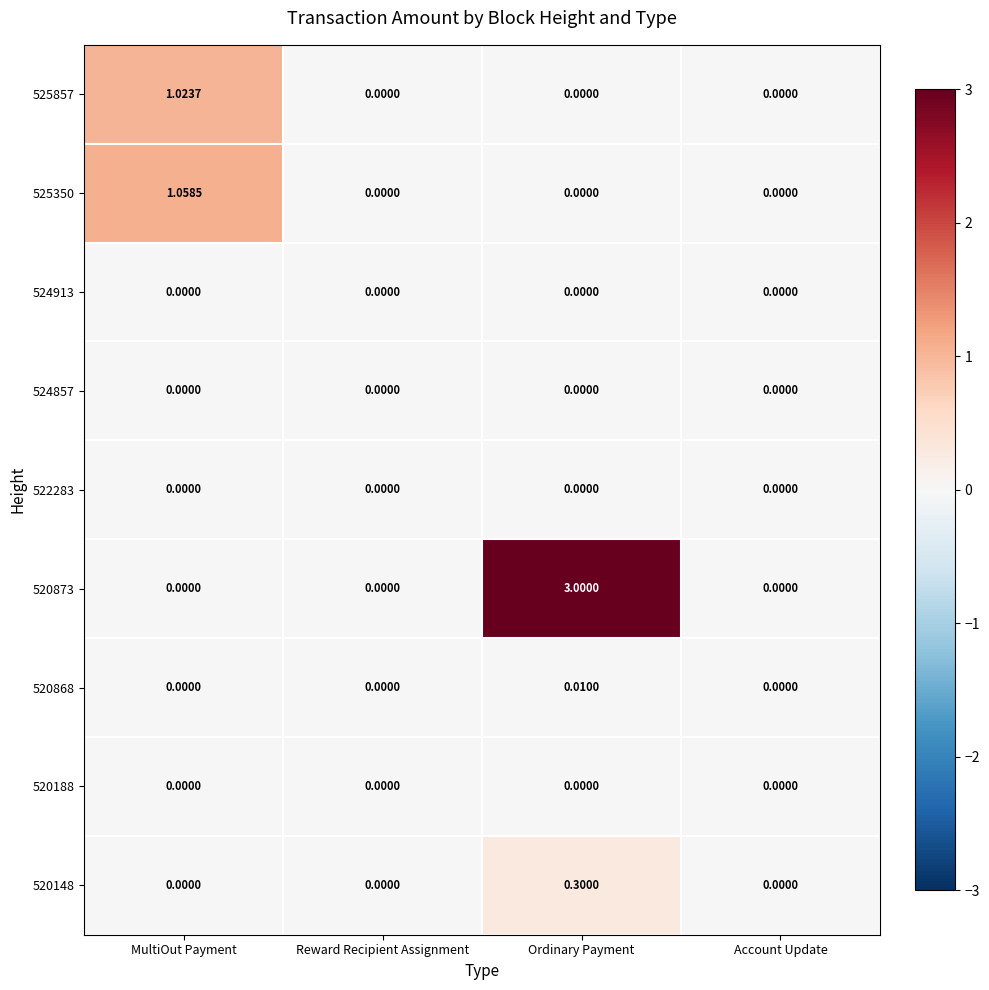

Is the value of 525350 at MultiOut Payment greater than the value of 524913 at MultiOut Payment?

Yes